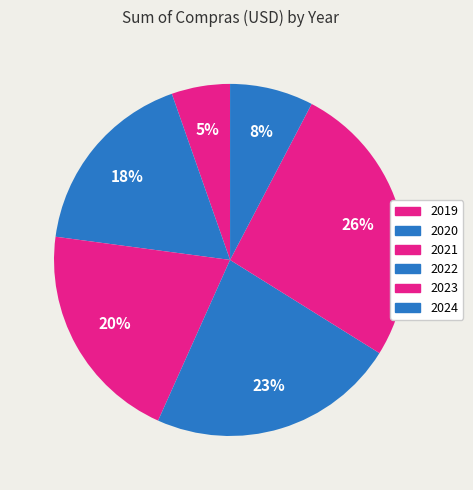

To the nearest percent, what is the combined percentage of 2023 and 2022?

49%